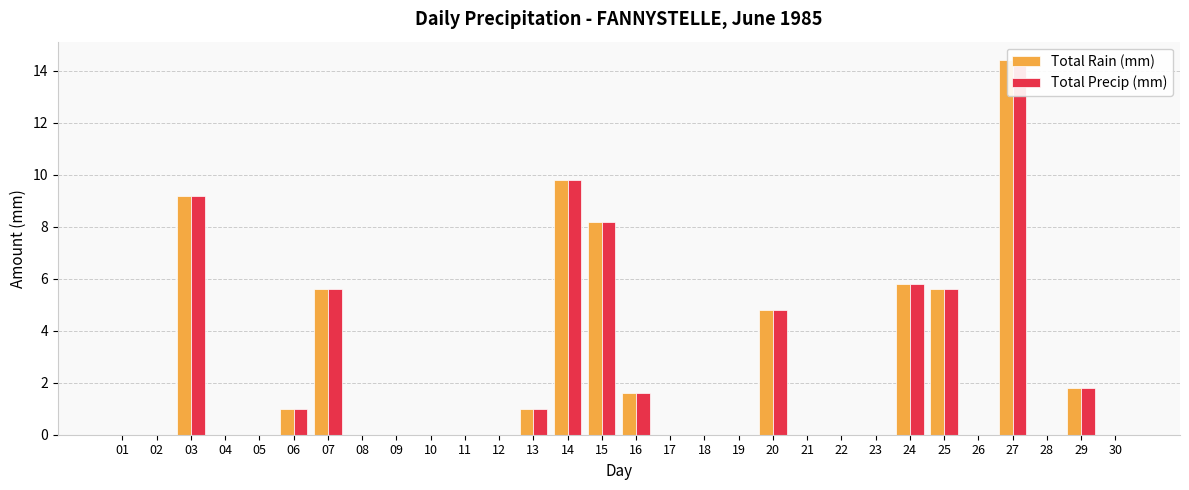

What is the maximum value shown in the chart?

14.4